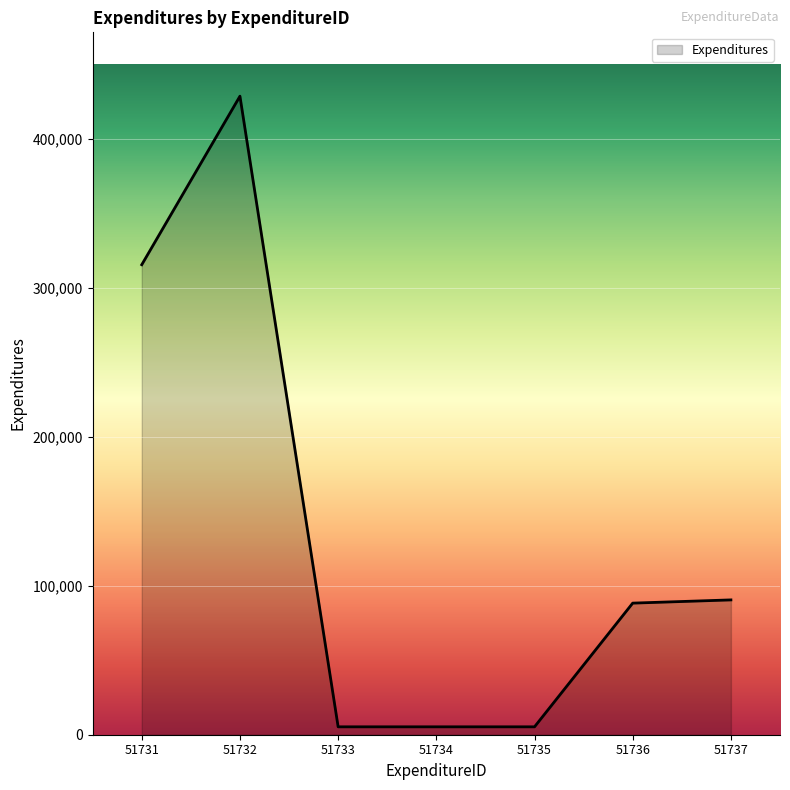

At which category does the chart reach its peak across all series?

51732